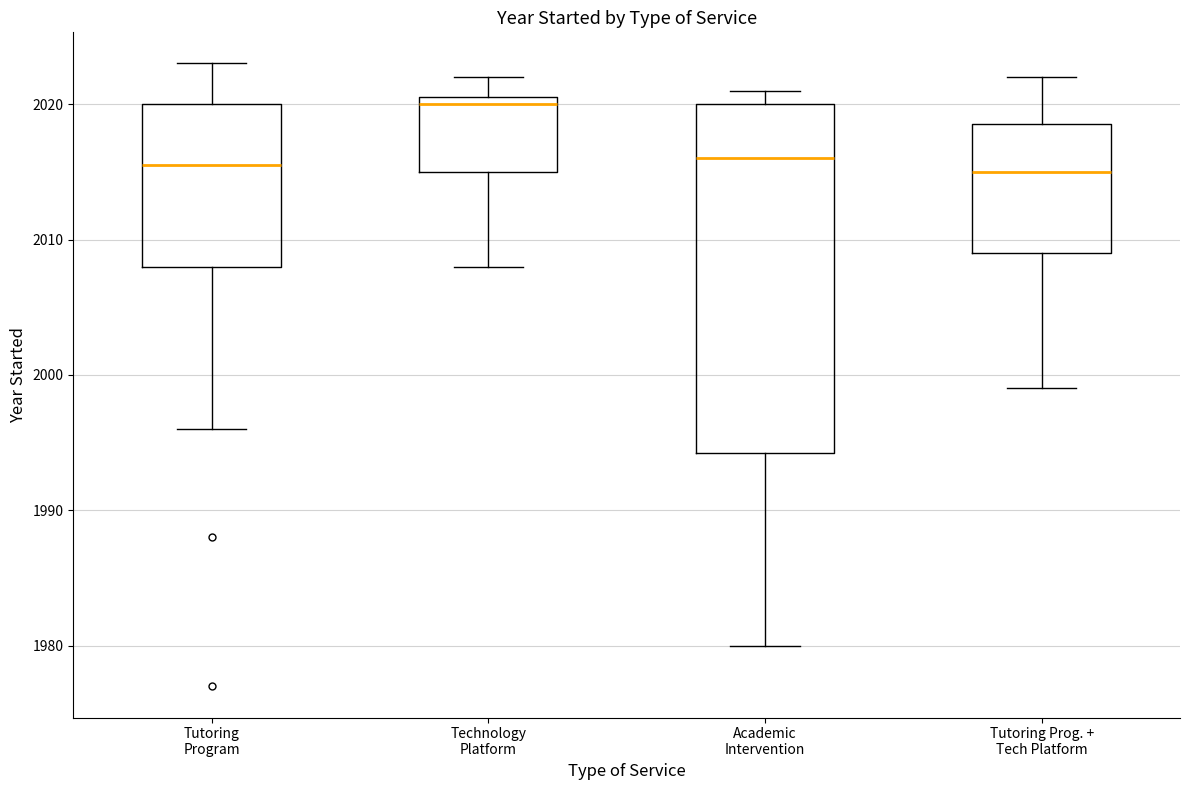

Reading left to right, read every box against the y-axis: the position of its median line, the range the box covers, and the ends of its whiskers. The values are not printed on the chart, so give them approximately, as read against the axis.

Tutoring Program: median 2016, box 2008 to 2020, whiskers 1996 to 2023
Technology Platform: median 2020, box 2015 to 2021, whiskers 2008 to 2022
Academic Intervention: median 2016, box 1994 to 2020, whiskers 1980 to 2021
Tutoring Prog. + Tech Platform: median 2015, box 2009 to 2019, whiskers 1999 to 2022